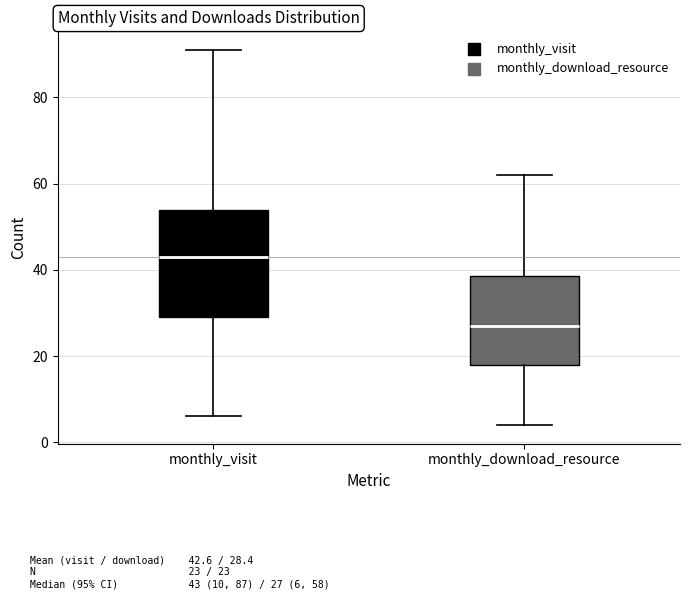

Which box's median line is the highest?

monthly_visit